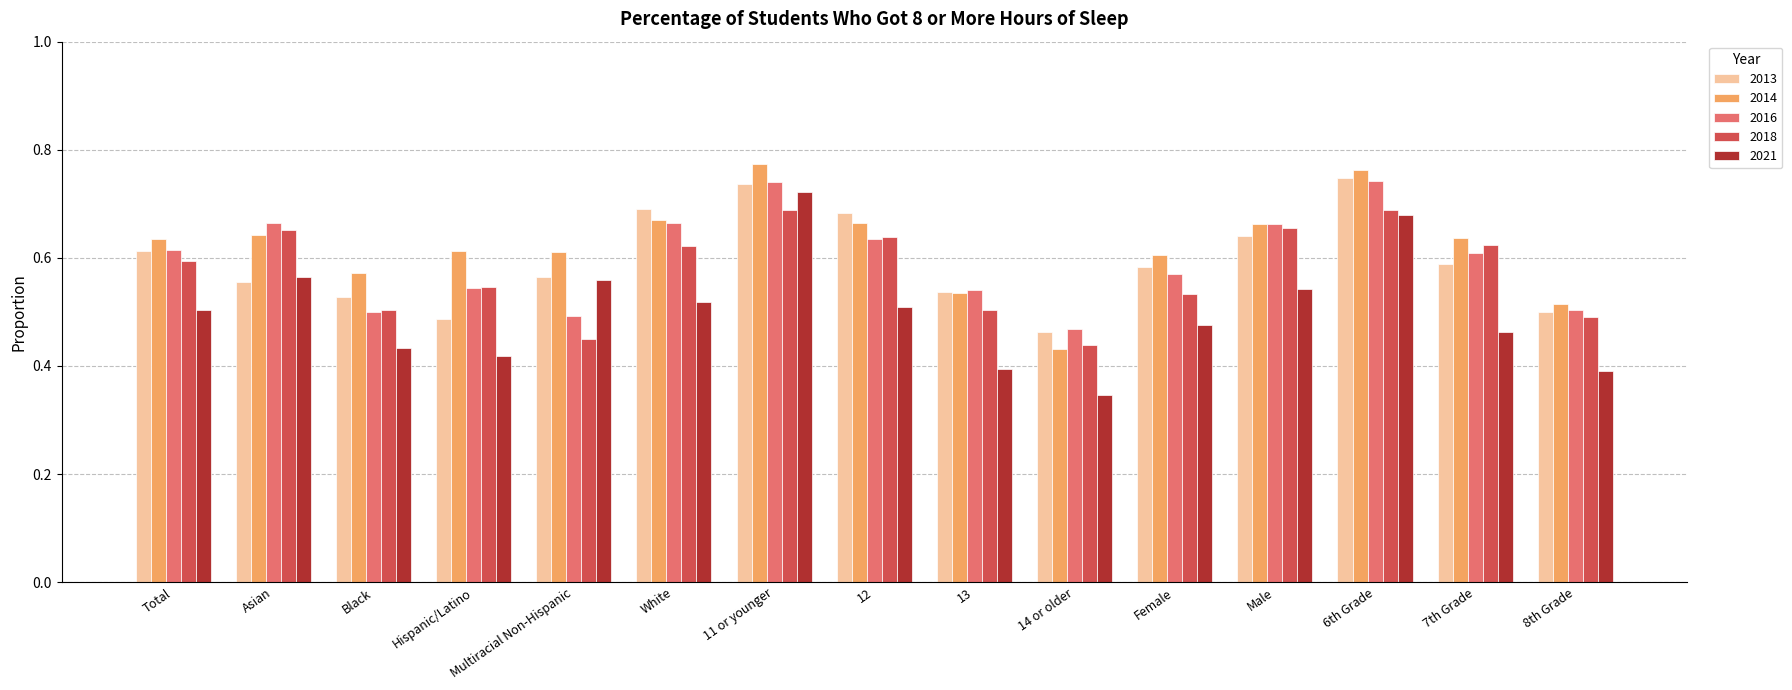

What is the label of the 9th bar from the left?

13